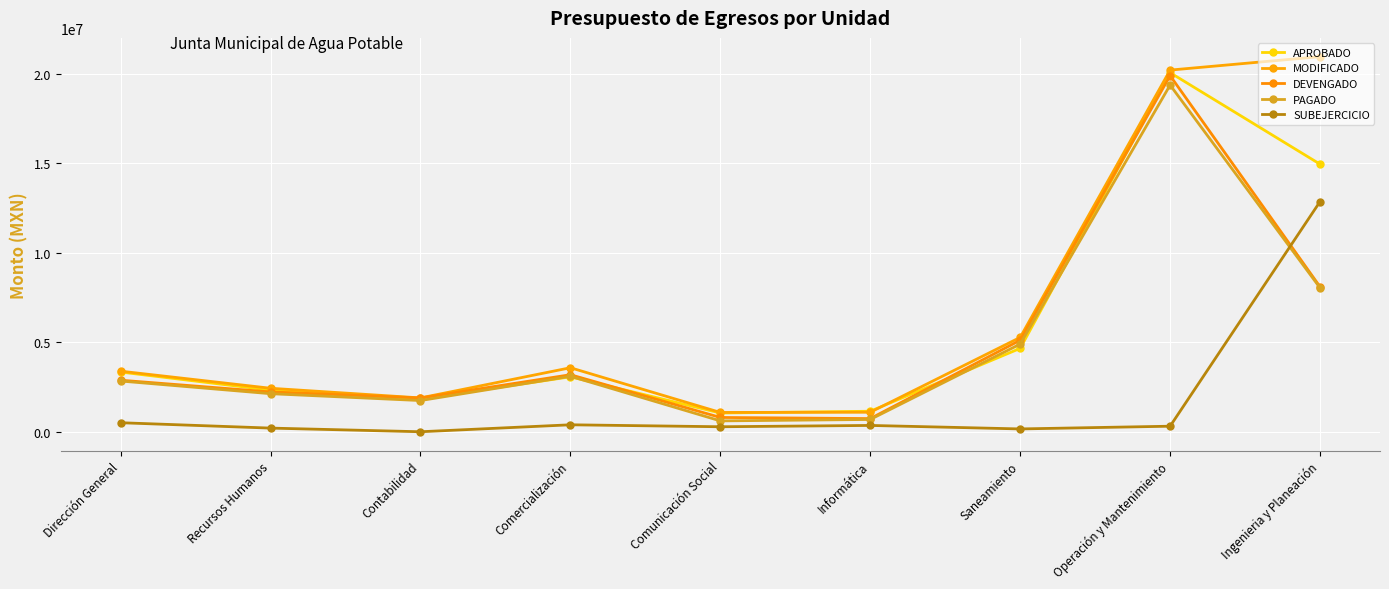

What is the value of the MODIFICADO point at the 9th from the left?

20964301.9